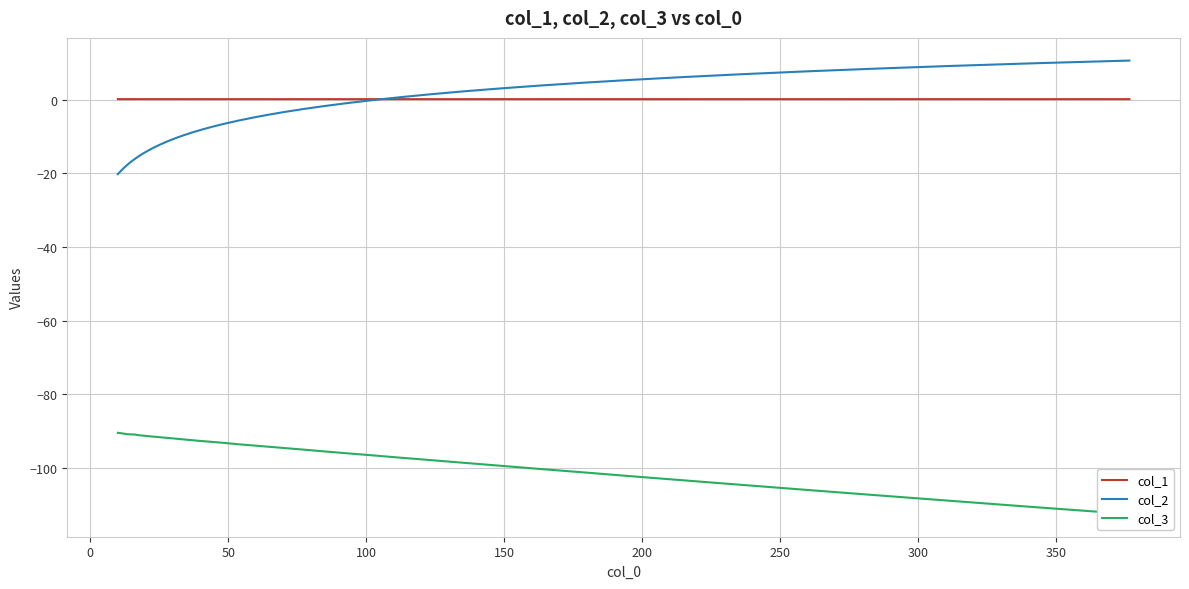

What is the average value of the col_2 series?

-4.6